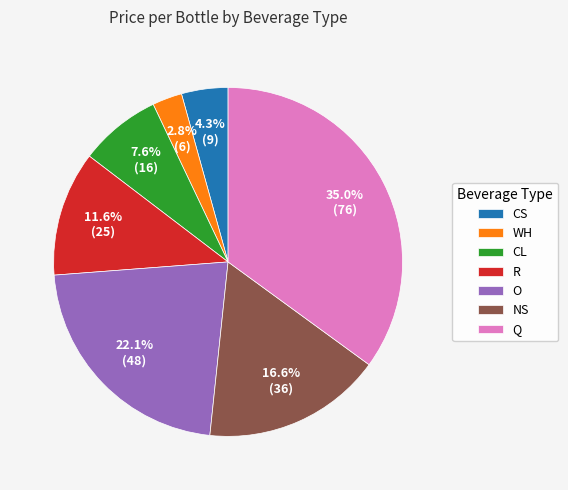

How much of the chart is everything except CL?

92.4%